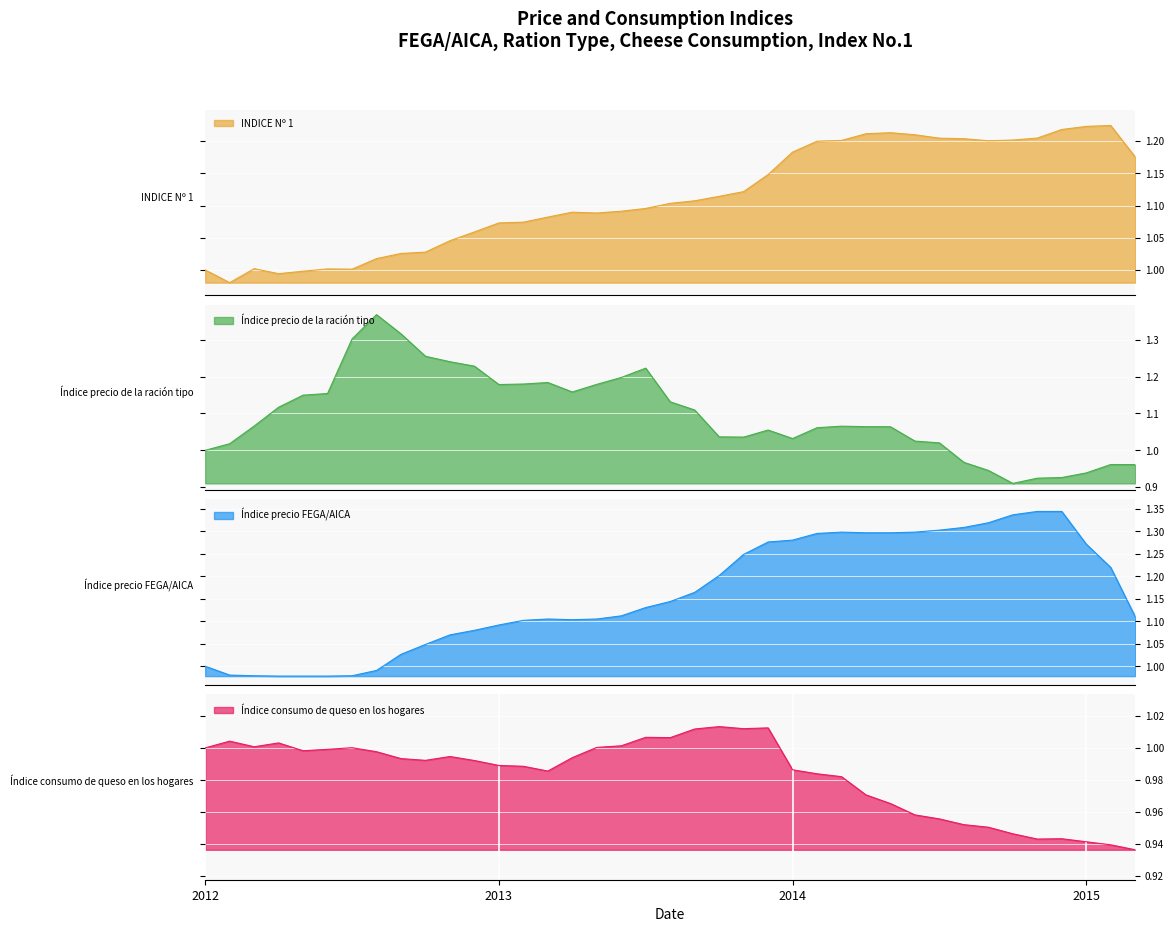

True or false: Índice precio de la ración tipo and Índice precio FEGA/AICA cross at least once.

True